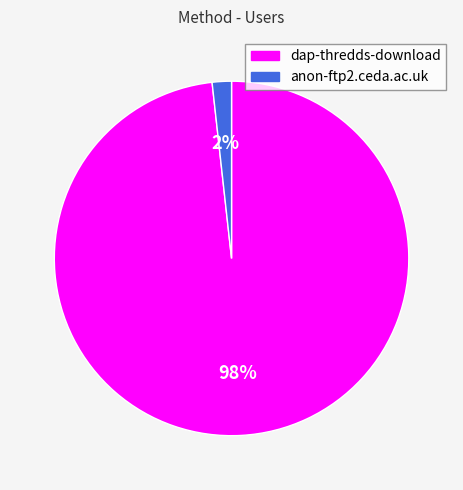

To the nearest percent, what portion does dap-thredds-download represent?

98%